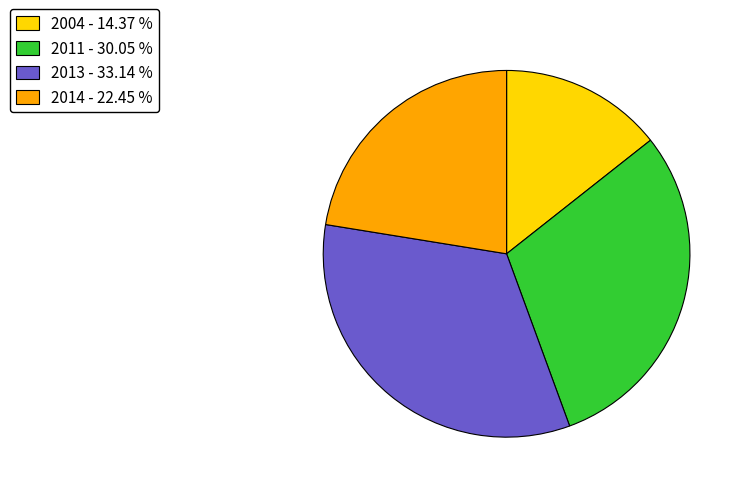

Which category has the smallest portion of the pie?

2004